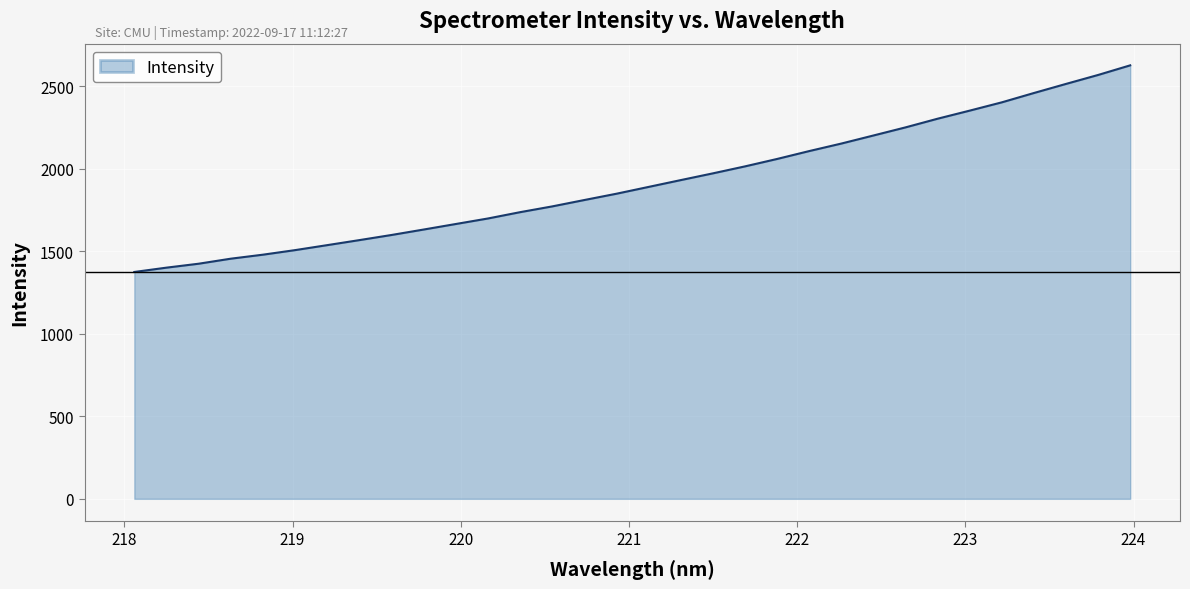

What is the minimum value shown in the chart?

1375.4